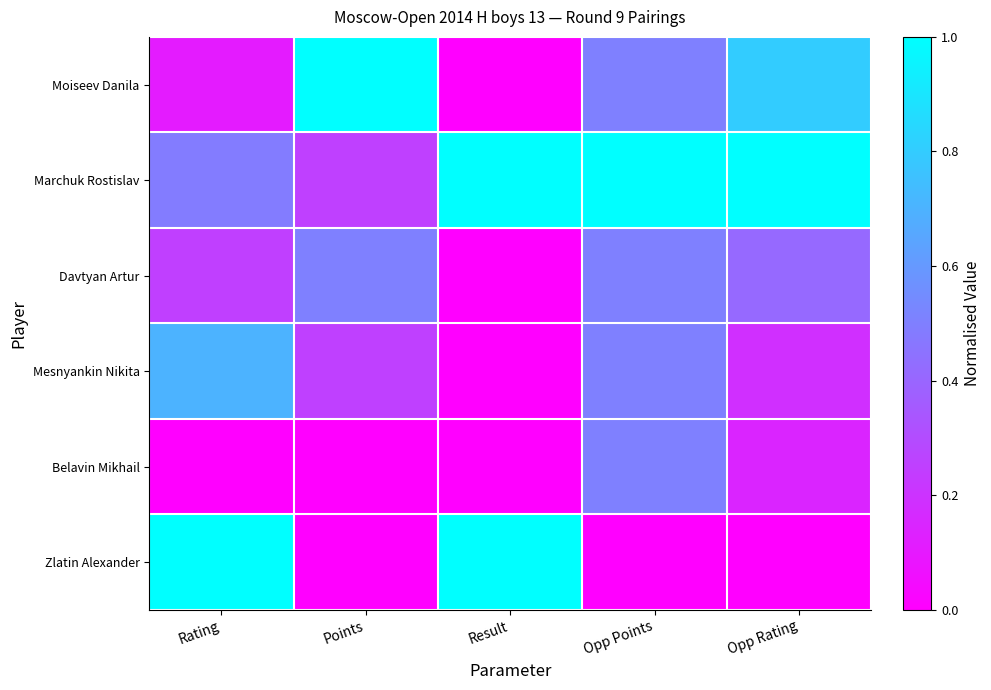

Between Rating and Opp Points, which is larger?

Opp Points